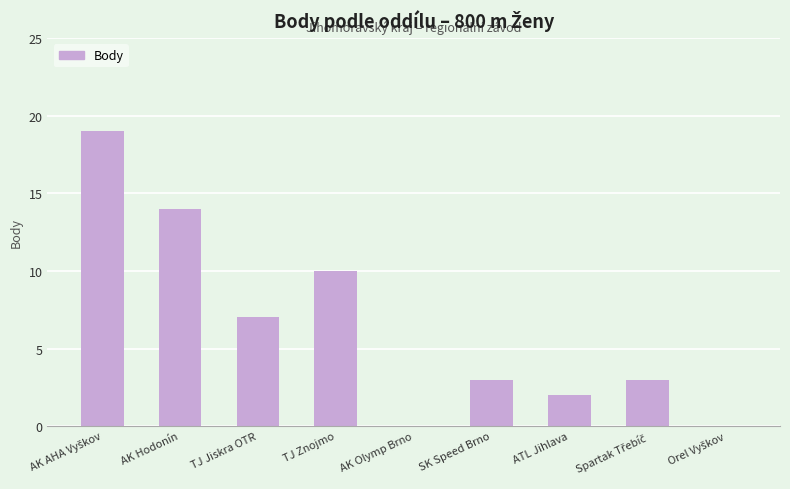

Is it true that the value at AK Hodonín is 14?

True